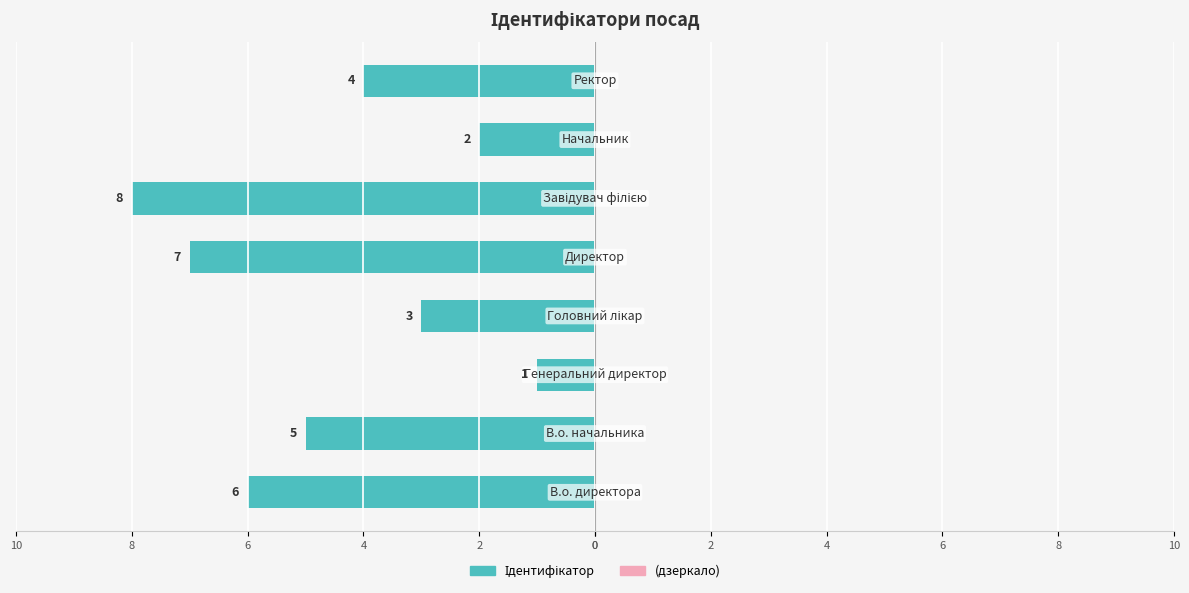

Are the bars horizontal?

Yes